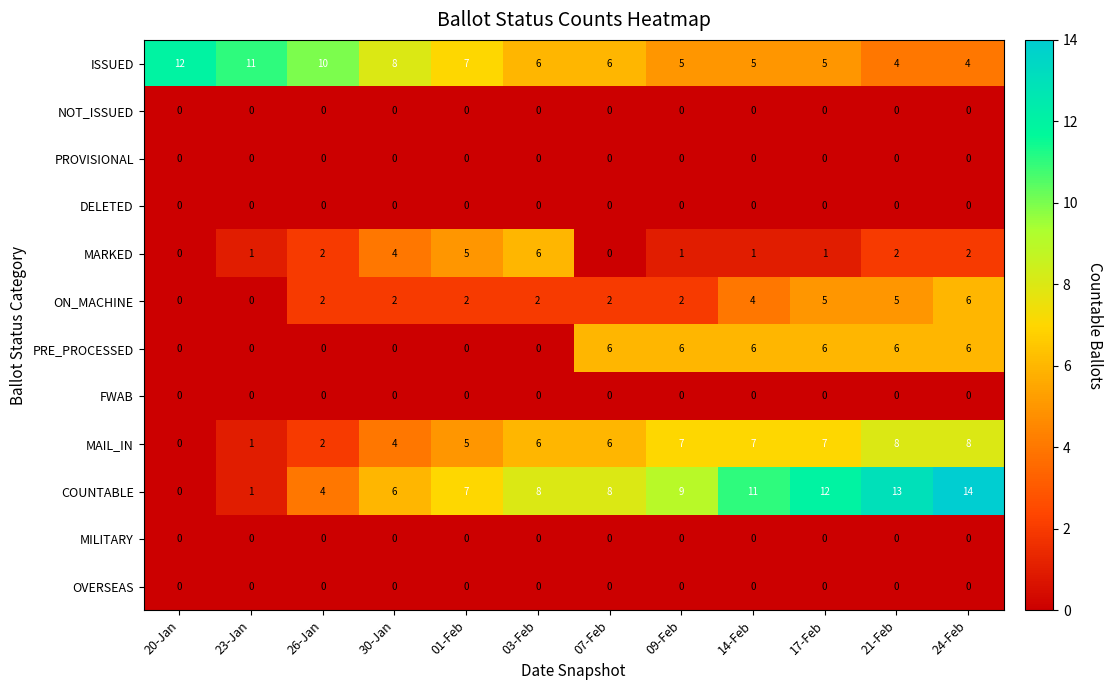

Count the ISSUED values in the range 5 to 10.

8